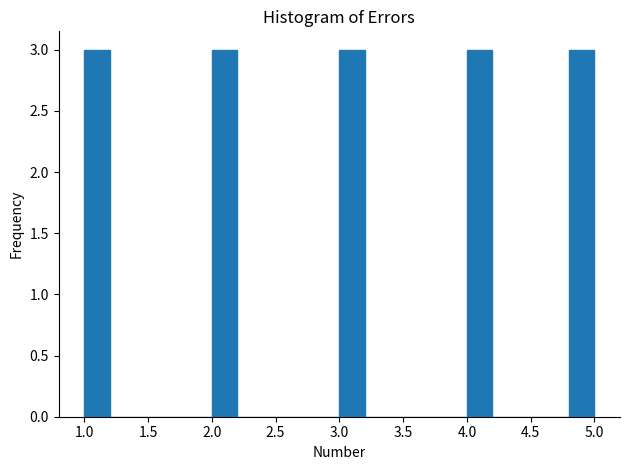

How tall is the bar that spans 1.0 to 1.2 on the x-axis? The values are not printed on the chart, so give them approximately, as read against the axis.

3